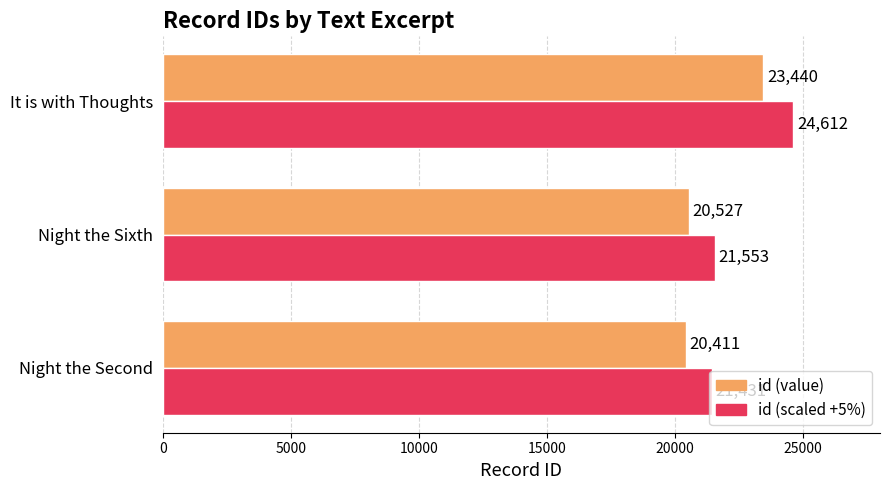

Which series has the widest spread of values?

id (scaled +5%)